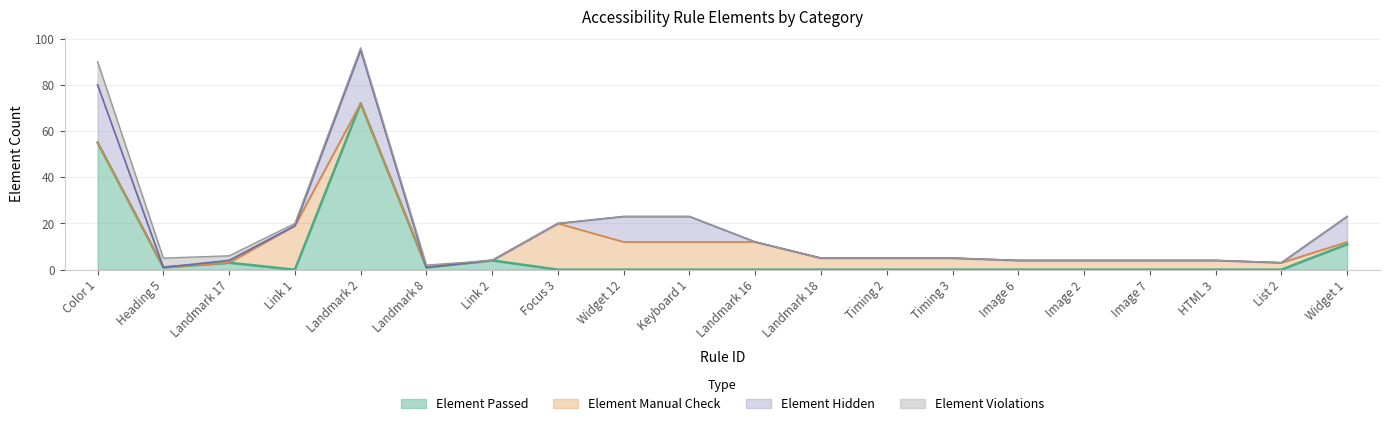

True or false: Element Passed and Element Hidden cross at least once.

False